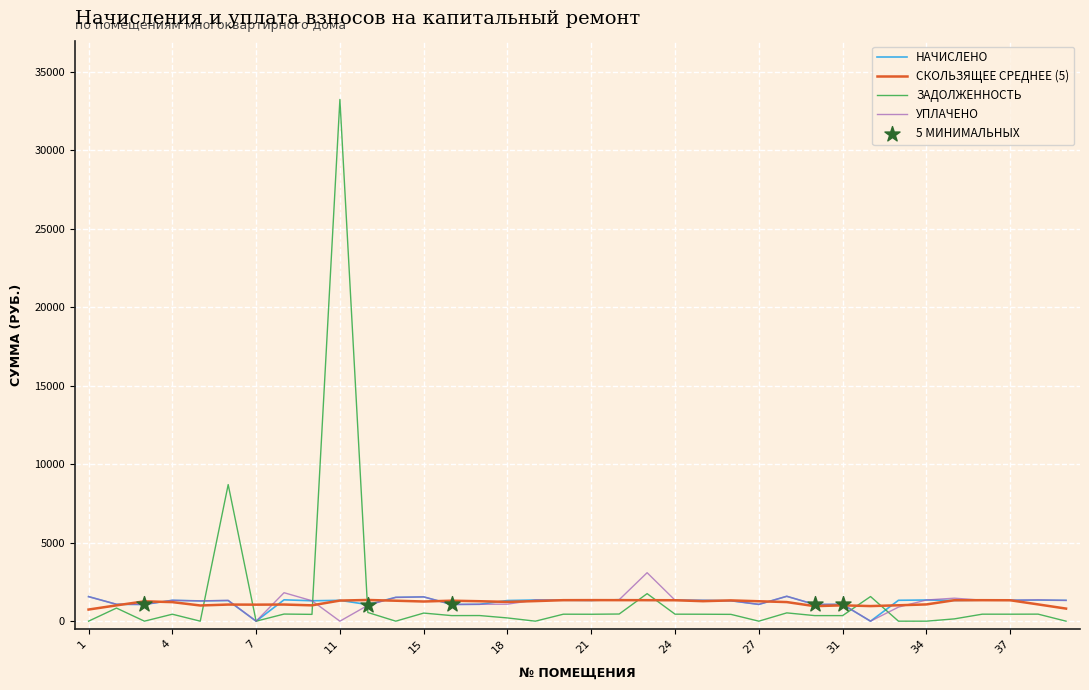

What is the maximum value shown in the chart?

33253.2